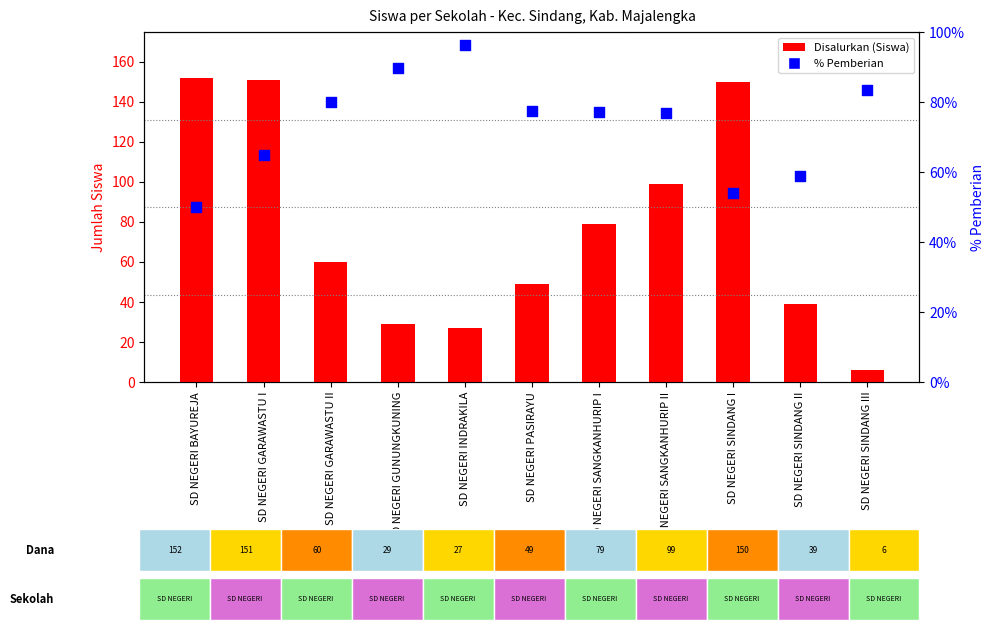

At which category is the sum across all series the highest?

SD NEGERI GARAWASTU I